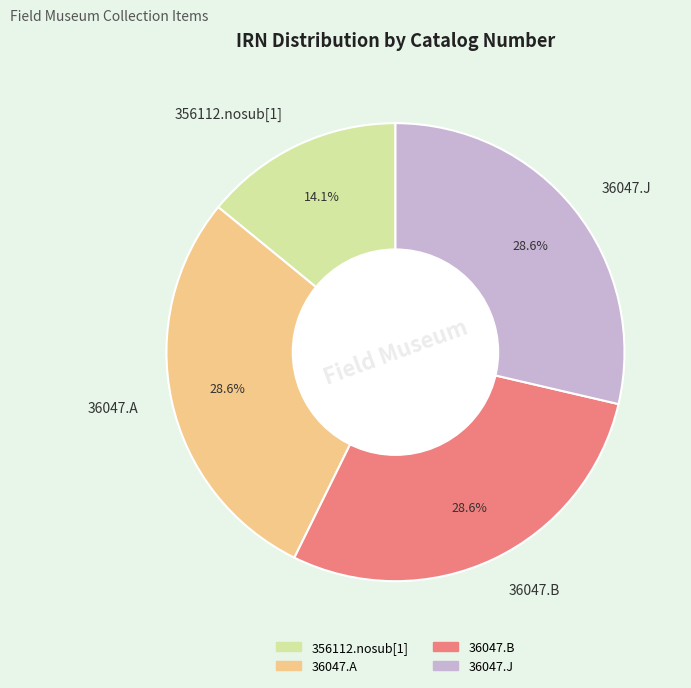

Is it true that 356112.nosub[1] is 1% of the pie?

False